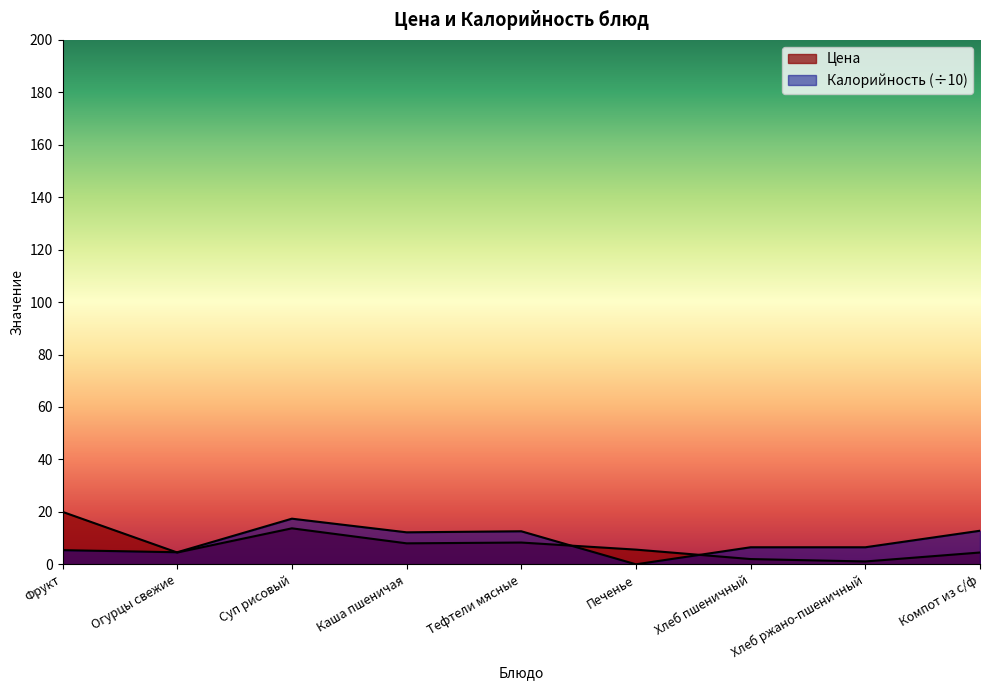

Count the number of data series in this chart.

2